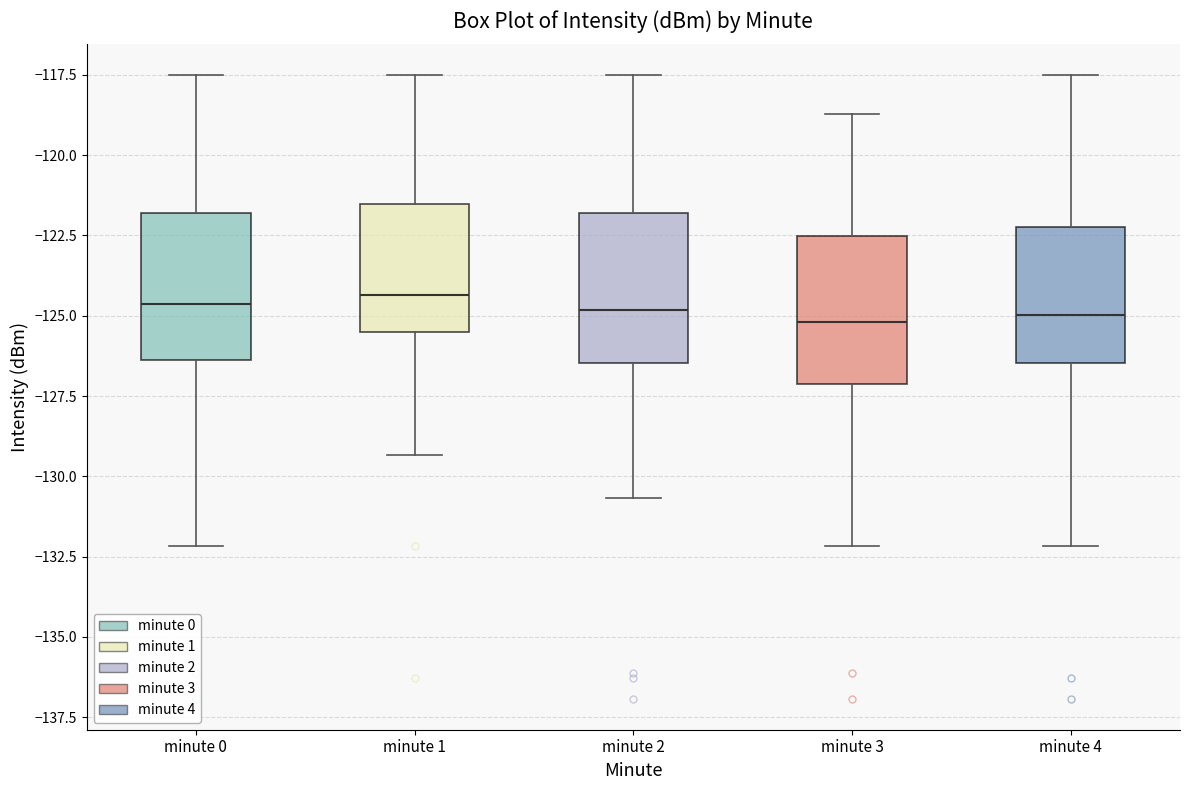

Reading left to right, read every box against the y-axis: the position of its median line, the range the box covers, and the ends of its whiskers. The values are not printed on the chart, so give them approximately, as read against the axis.

minute 0: median -124.5, box -126.5 to -122.0, whiskers -132.0 to -117.5
minute 1: median -124.5, box -125.5 to -121.5, whiskers -129.5 to -117.5
minute 2: median -125.0, box -126.5 to -122.0, whiskers -130.5 to -117.5
minute 3: median -125.0, box -127.0 to -122.5, whiskers -132.0 to -118.5
minute 4: median -125.0, box -126.5 to -122.0, whiskers -132.0 to -117.5